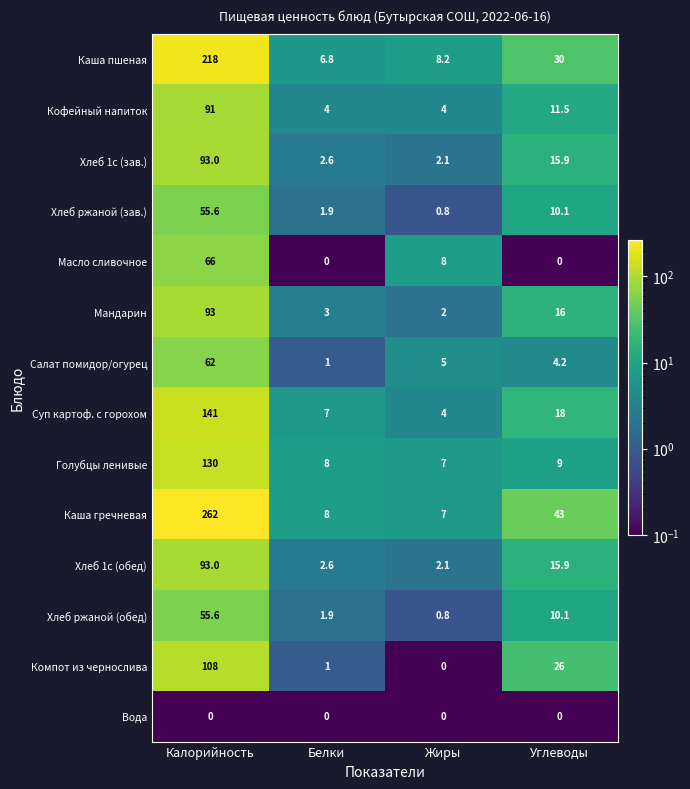

The value of Хлеб 1с (зав.) at Углеводы is 15.9. True or false?

True